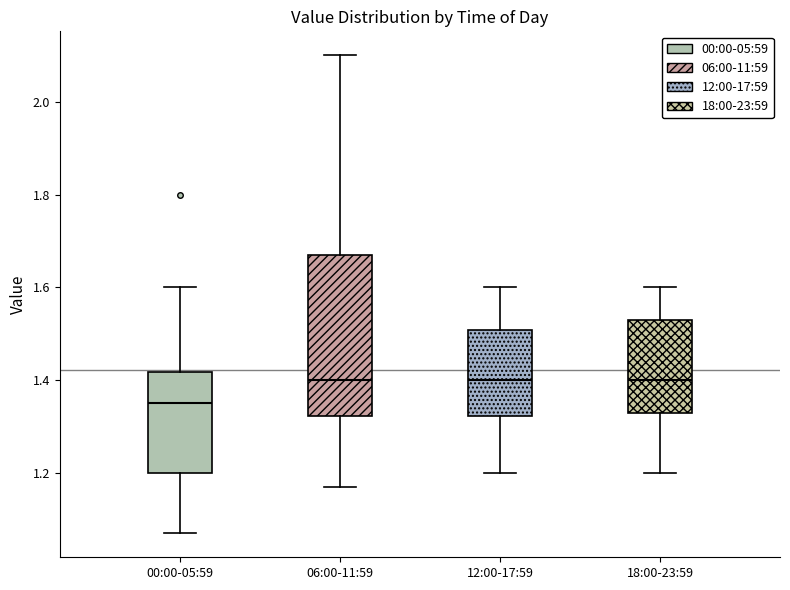

Where is the upper edge of the box for 12:00-17:59 on the y-axis? The values are not printed on the chart, so give them approximately, as read against the axis.

1.50